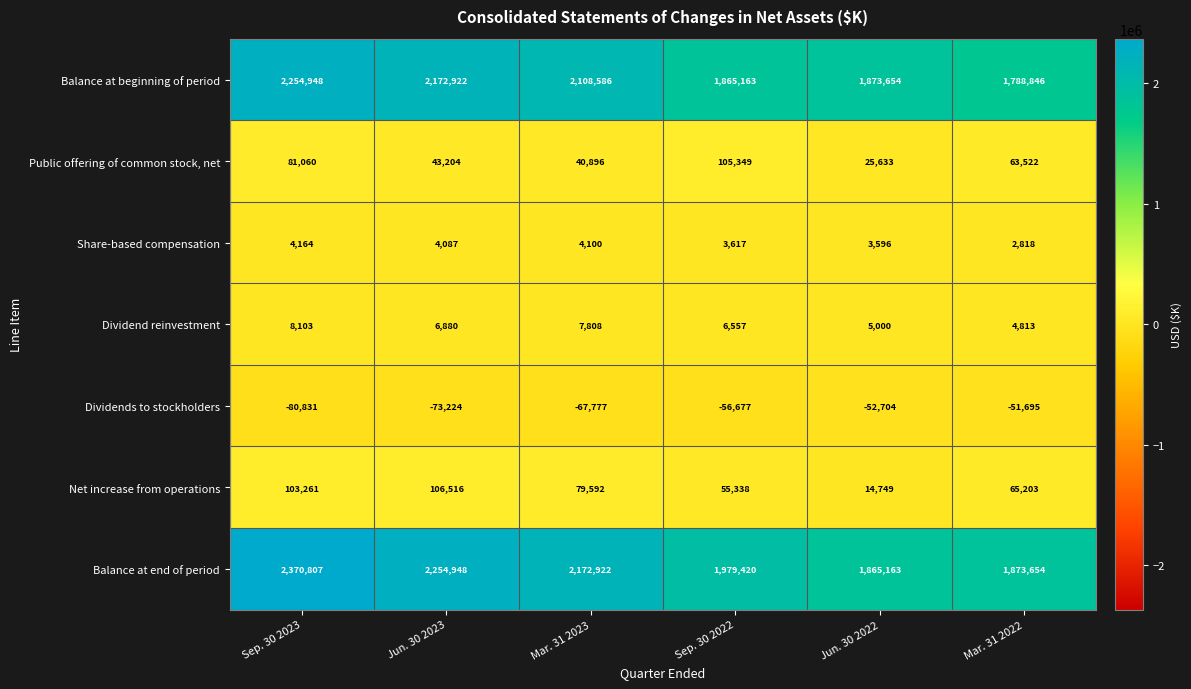

Count the number of data series in this chart.

7